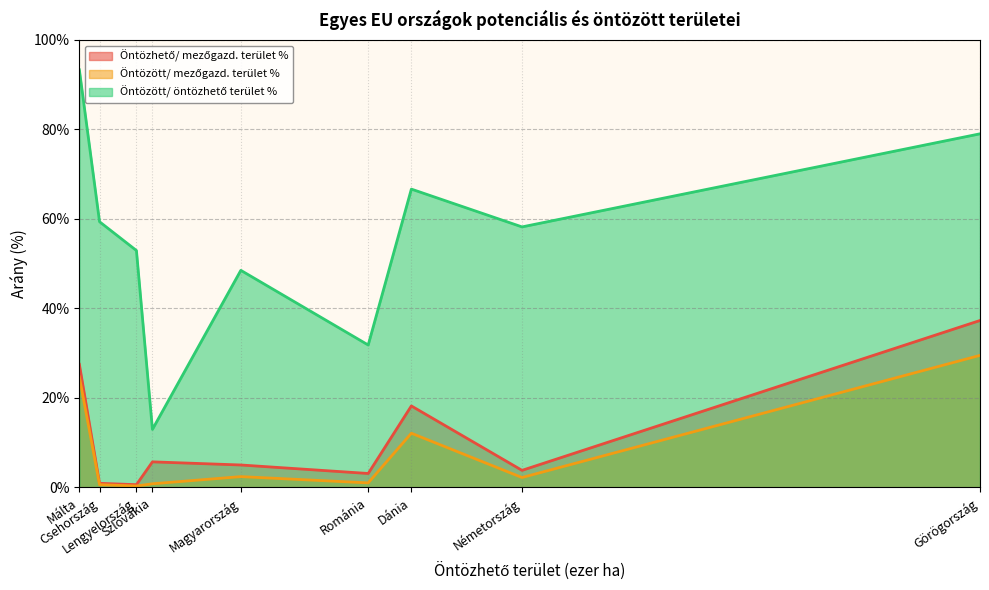

Which series has the largest range (max minus min)?

Öntözött/ öntözhető terület %